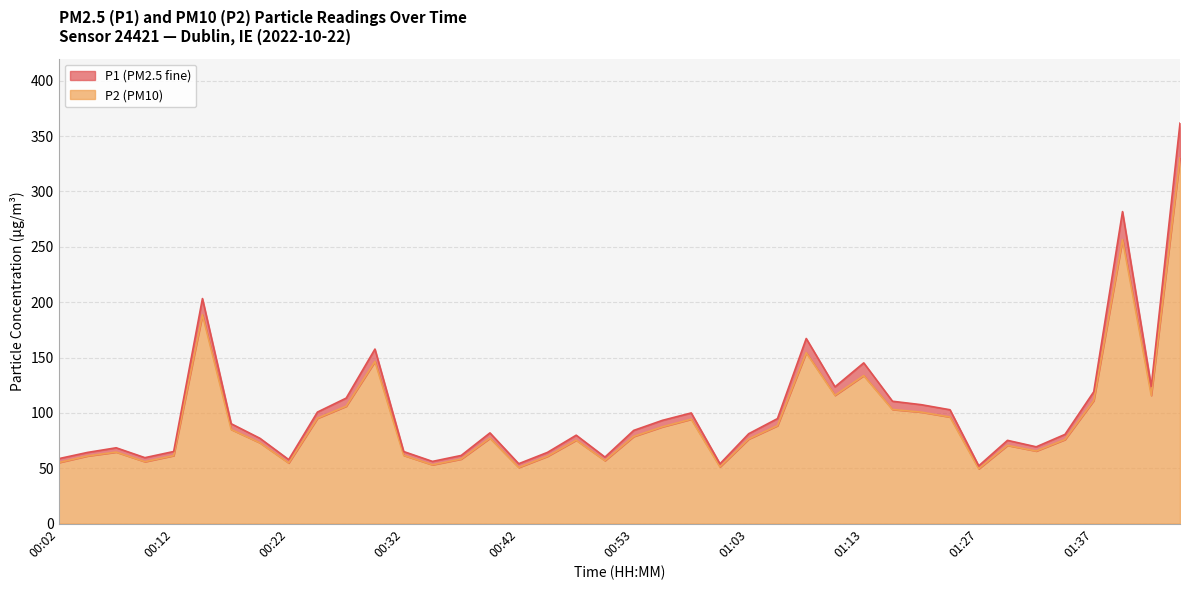

What is the label of the 4th point from the right?

01:37